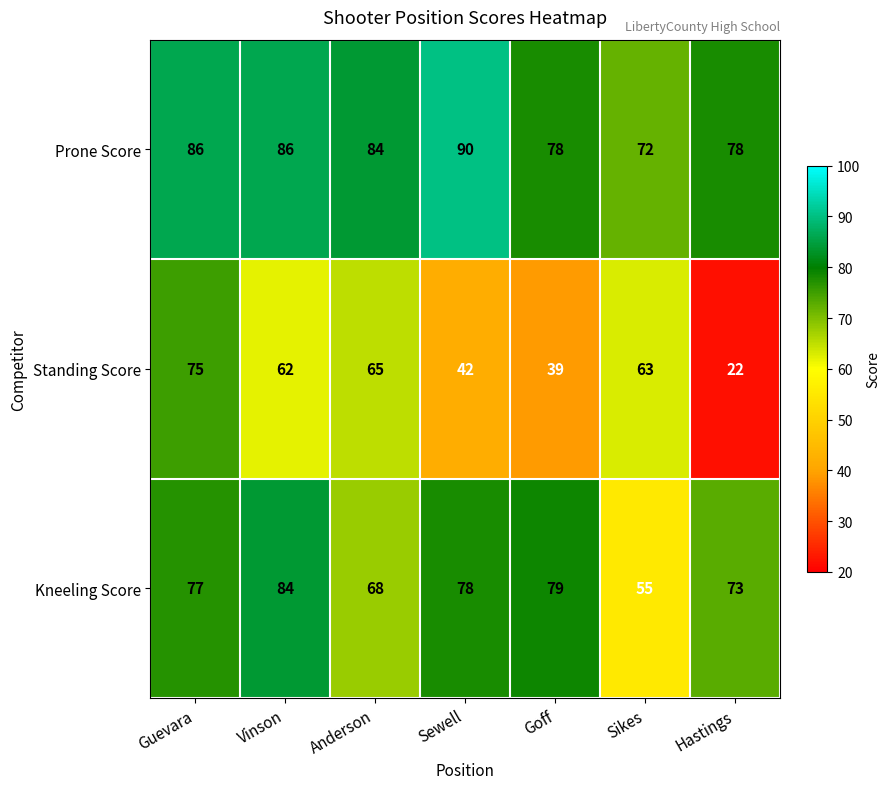

What is the greatest value displayed?

90